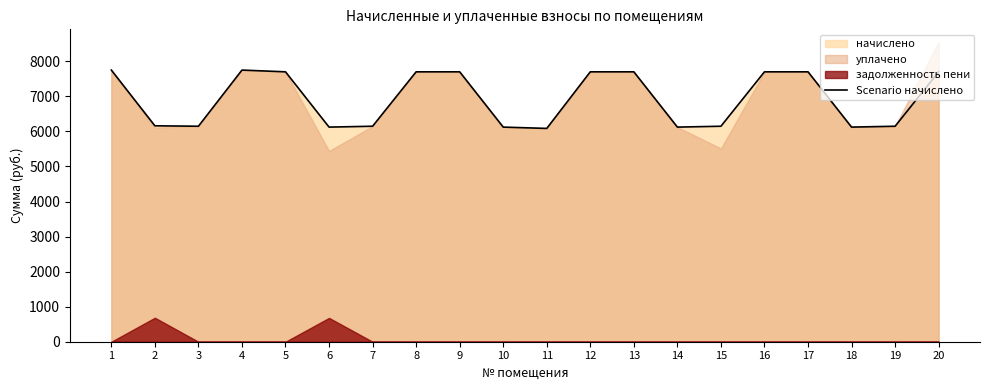

Is it true that the value at 7 is 6147.9?

True